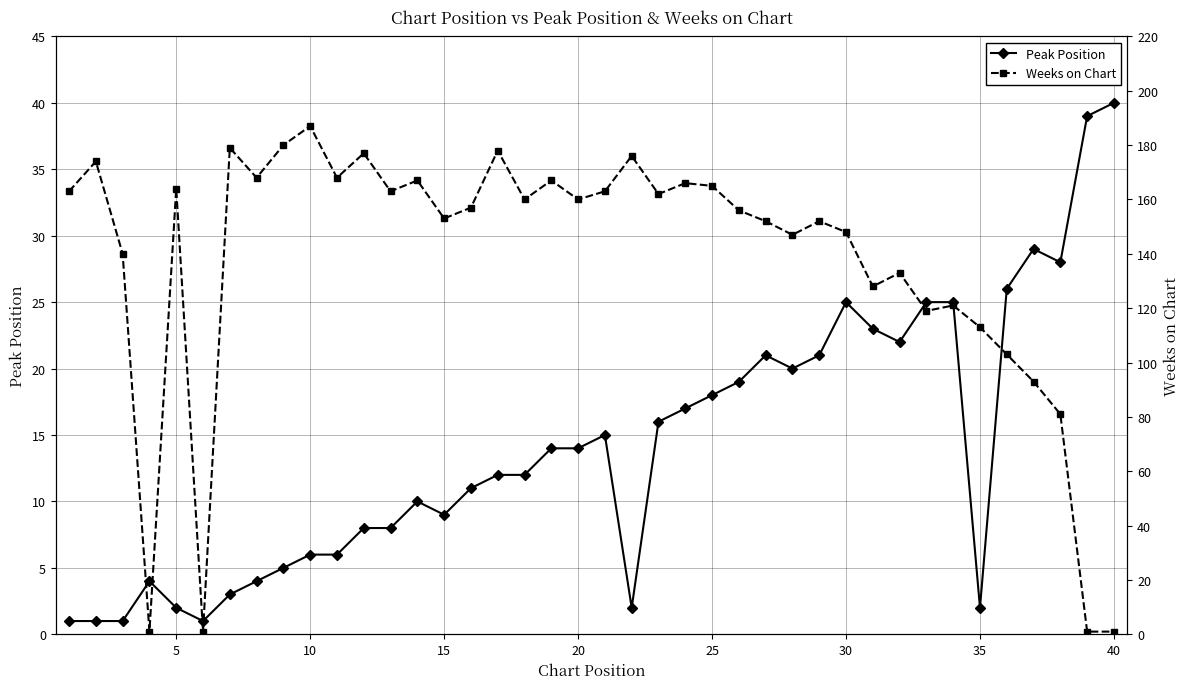

Which series has the largest total across all categories?

Weeks on Chart